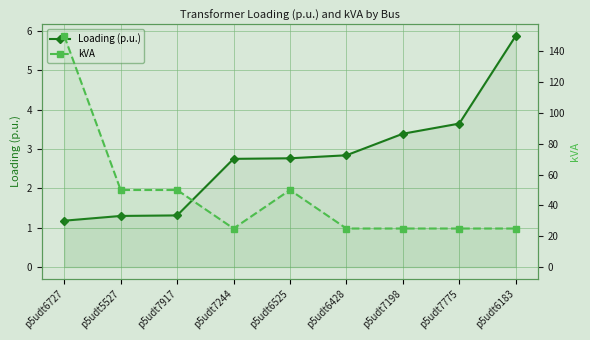

How many series are shown in this chart?

2